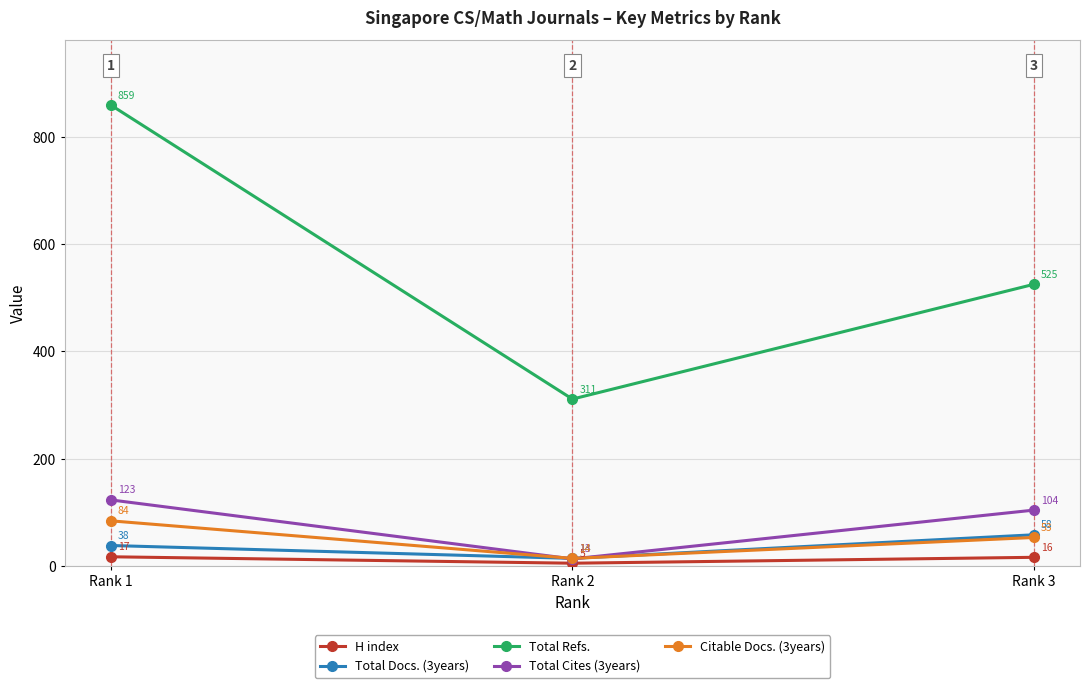

How many data points in Total Docs. (3years) are less than 38?

1